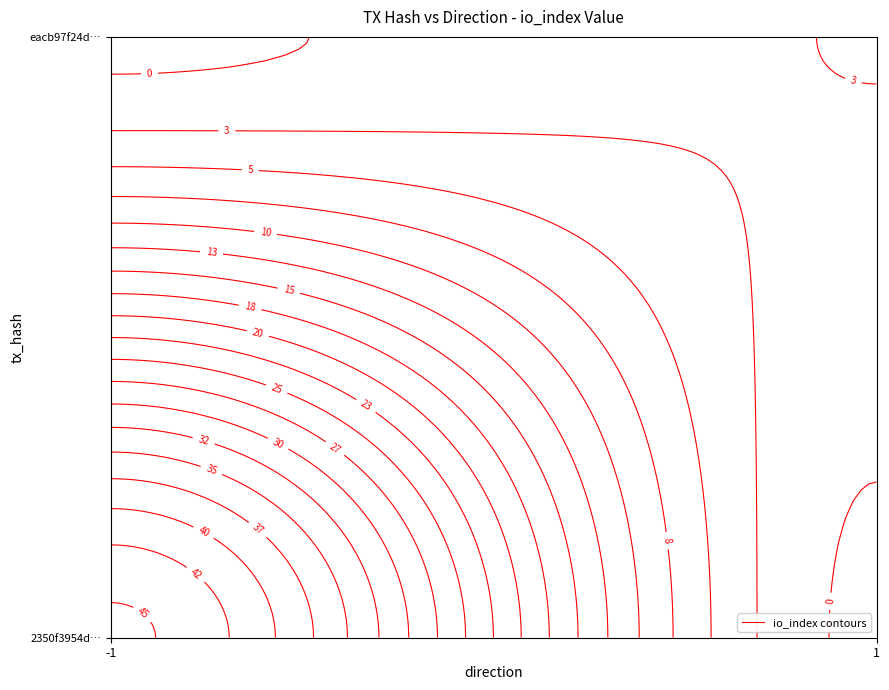

What is the maximum value shown in the chart?

45